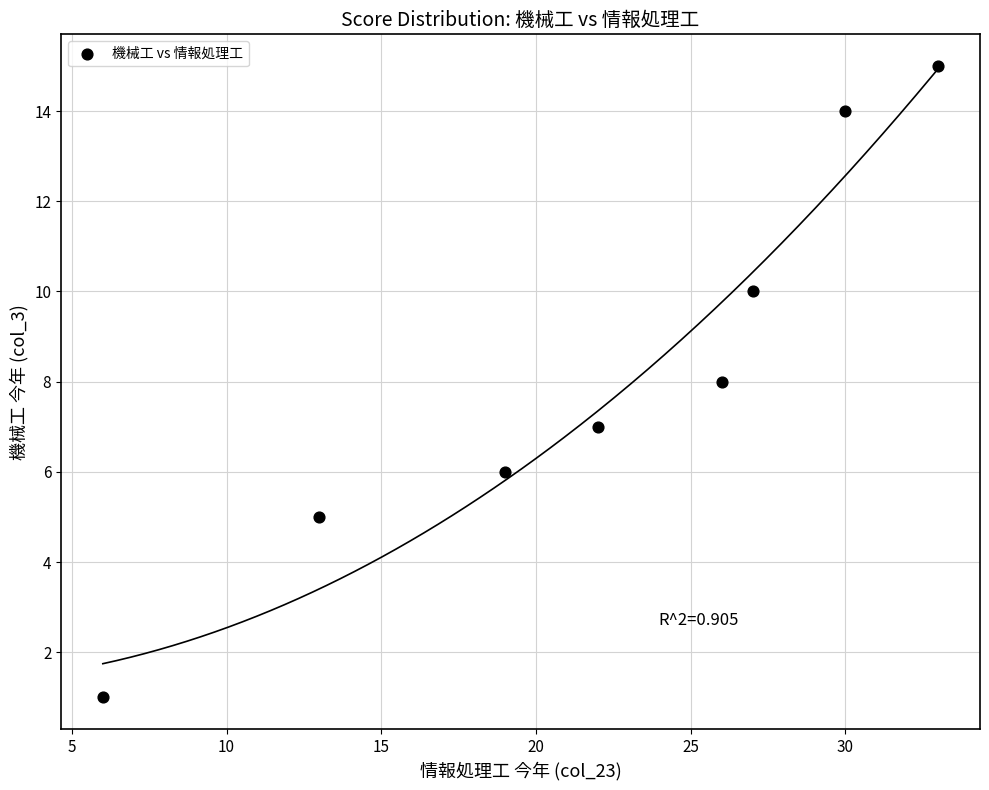

What is the range of Y values (max minus min)?

14